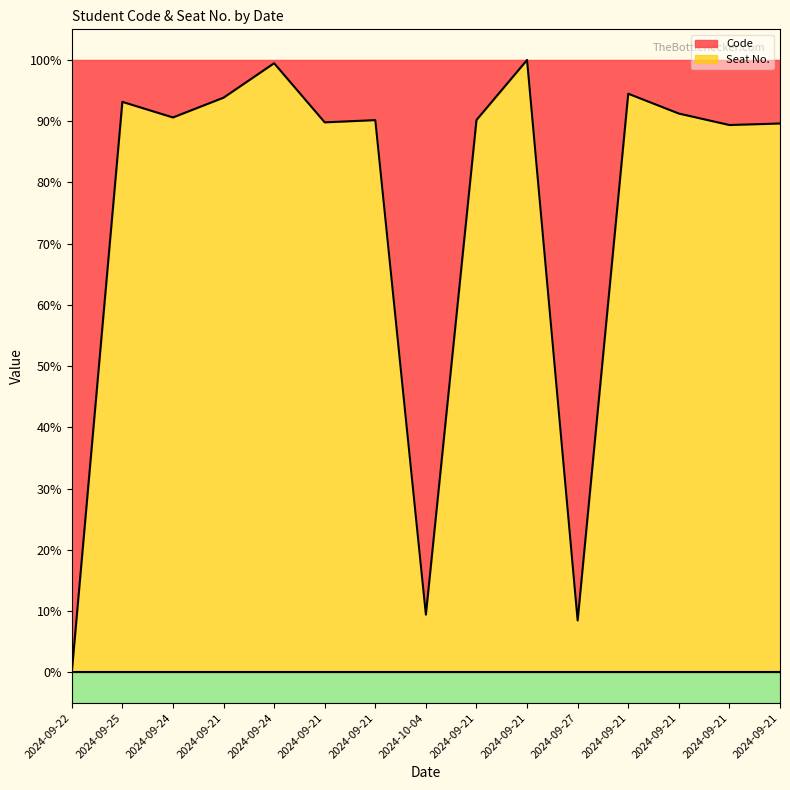

What is the approximate value at 2024-10-04?

9.4